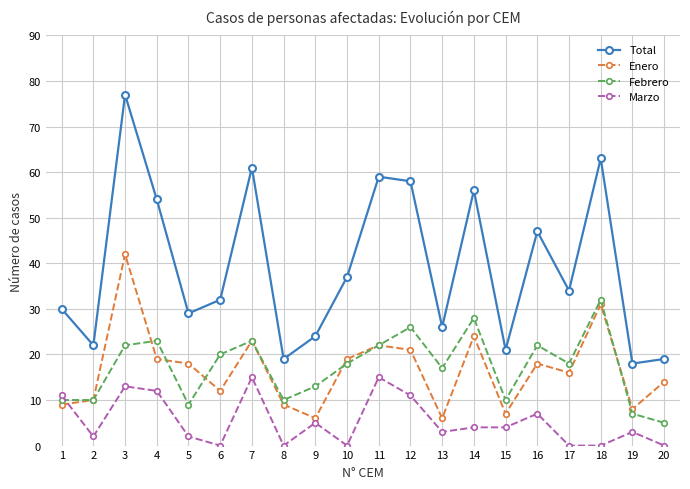

The value of Total at 3 is 77. True or false?

True